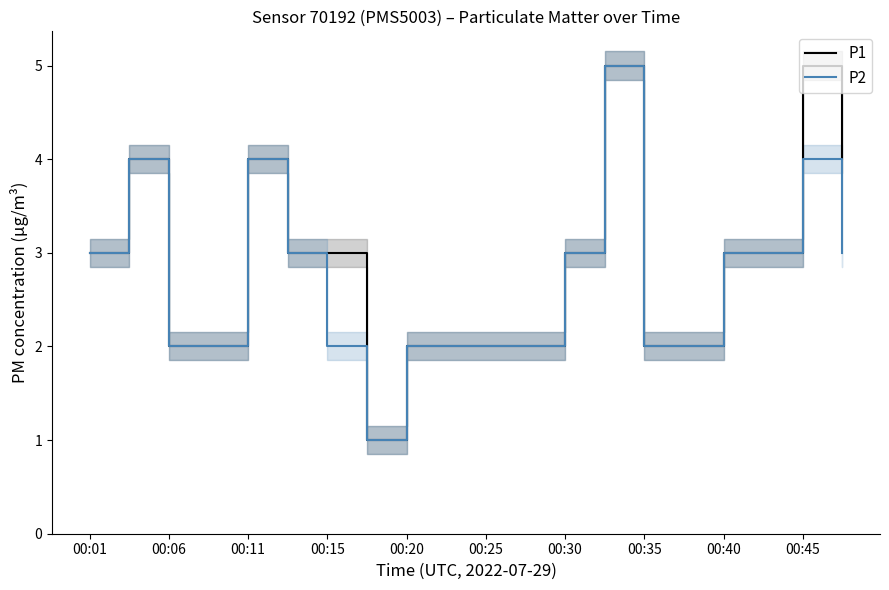

True or false: P1 has a value of 1 at 00:40.

False